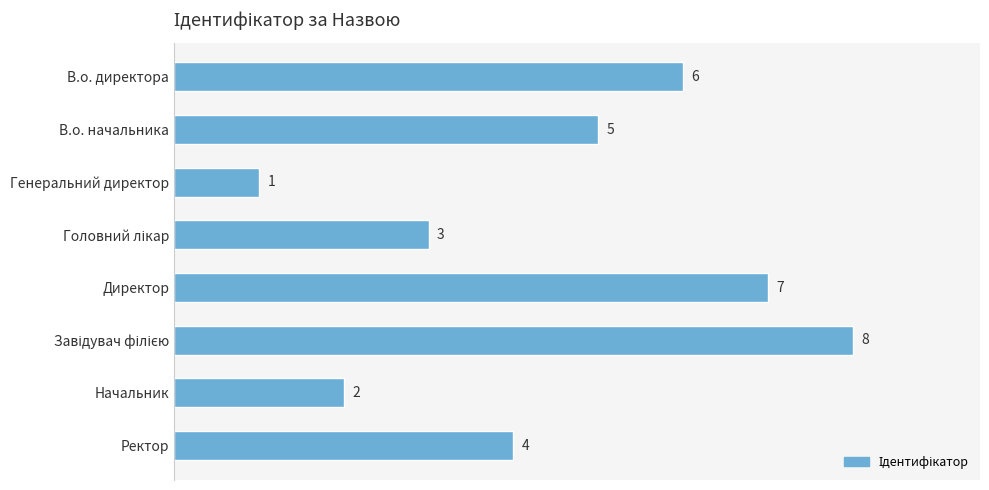

Reading top to bottom, what are all the values shown in this chart?

6	5	1	3	7	8	2	4